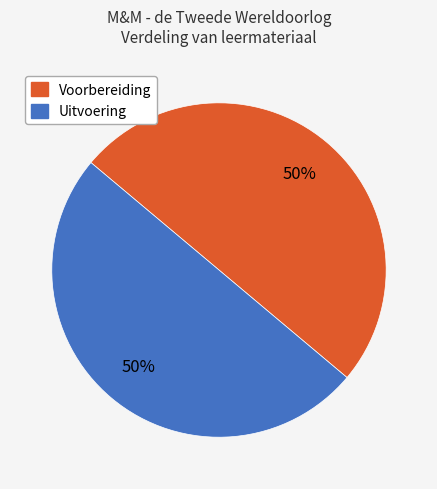

To the nearest percent, what is the average slice percentage?

50%